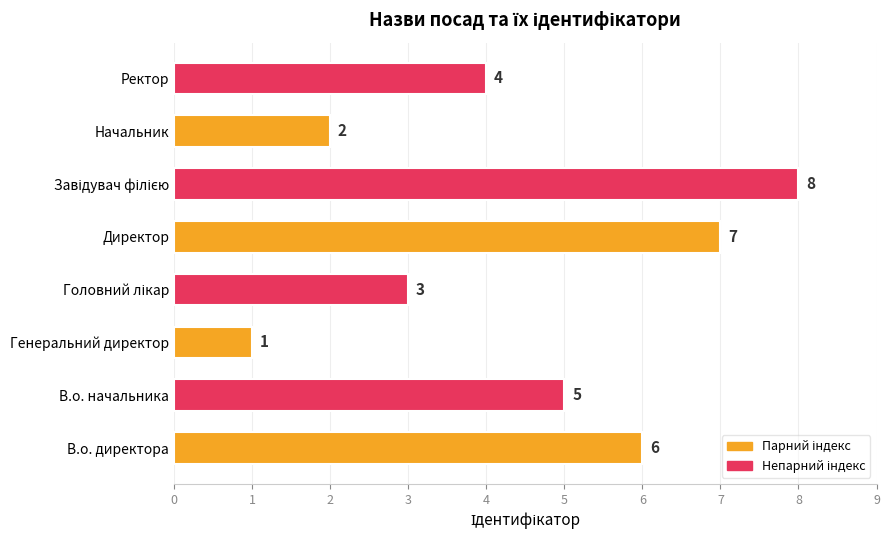

How many values are between 3 and 7?

5